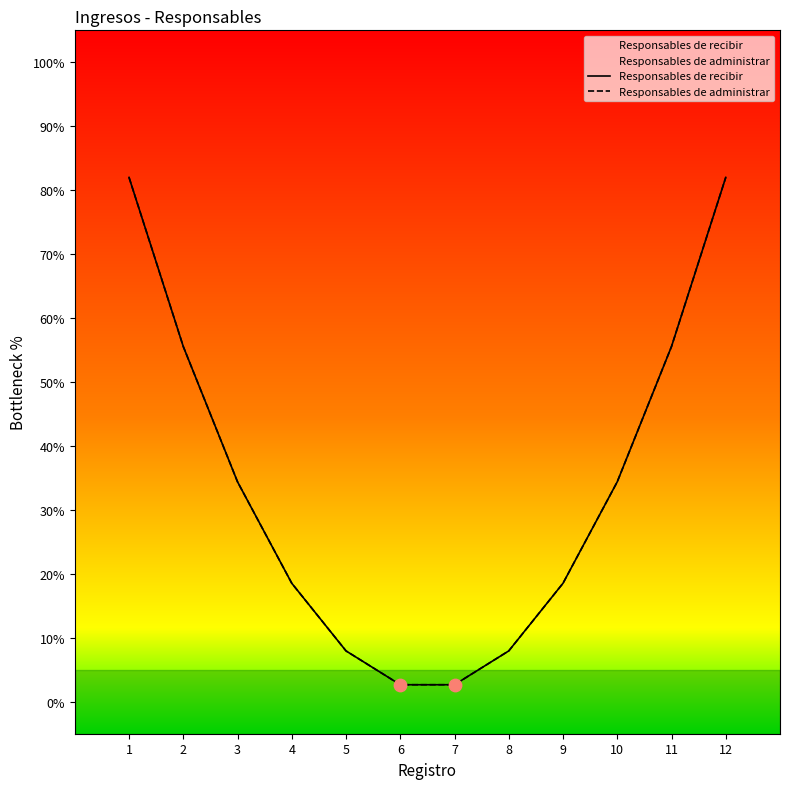

At which category is the sum across all series the highest?

1